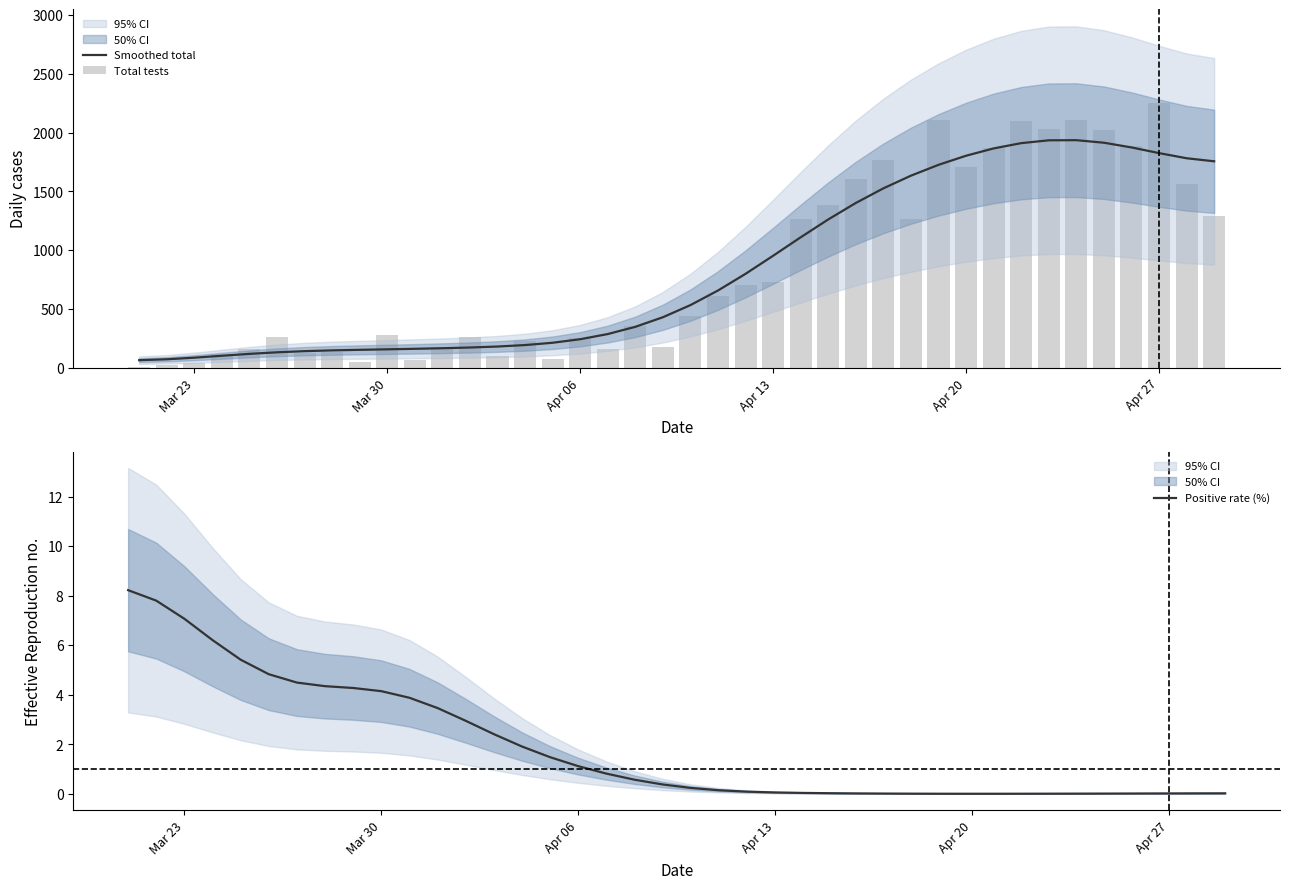

What position from the right is Apr 20?

10